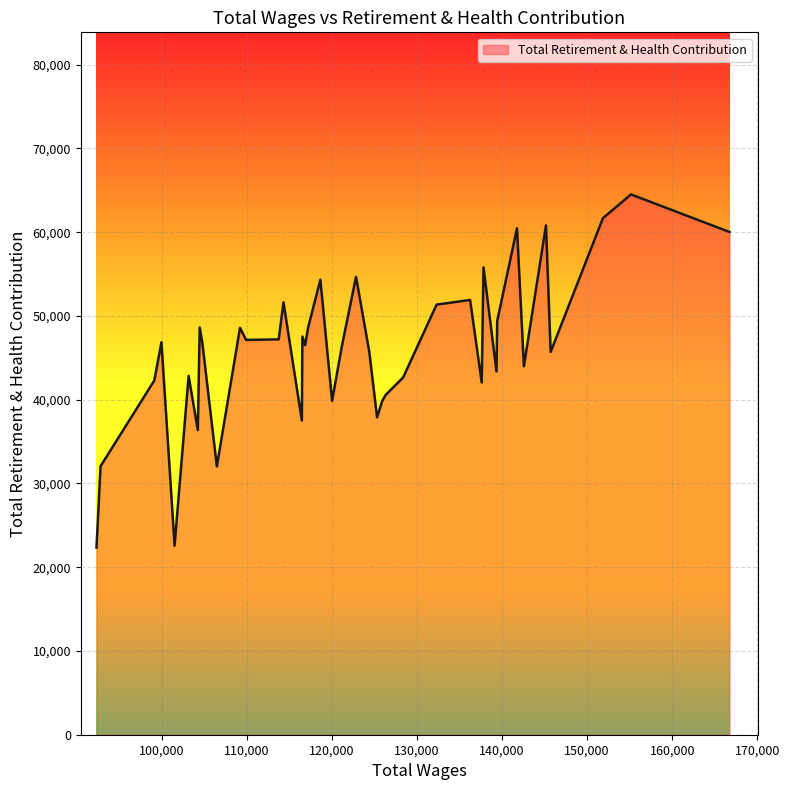

What is the difference between the maximum and minimum values?

42170